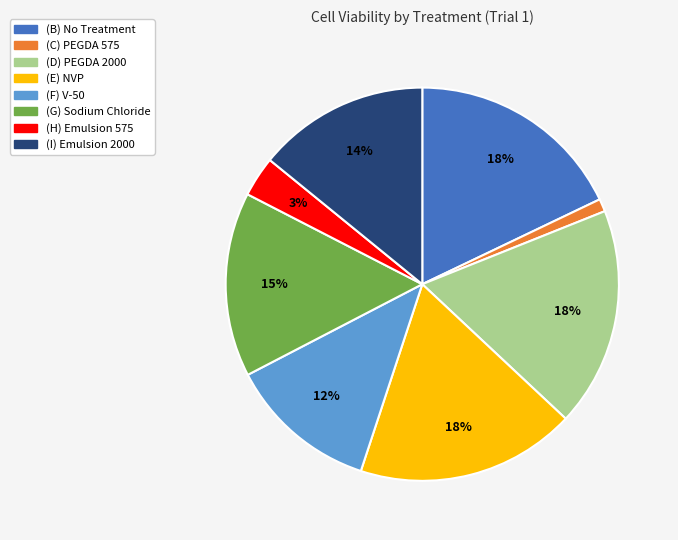

To the nearest percent, what portion does (I) Emulsion 2000 represent?

14%